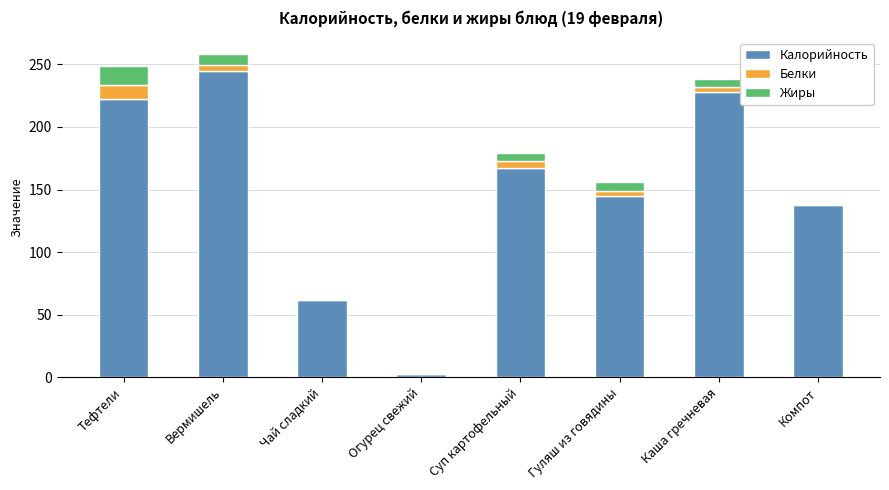

Reading left to right, list the values for the Калорийность series.

Тефтели=222.2	Вермишель=244.5	Чай сладкий=62.0	Огурец свежий=2.4	Суп картофельный=167.0	Гуляш из говядины=145.0	Каша гречневая=228.0	Компот=138.0